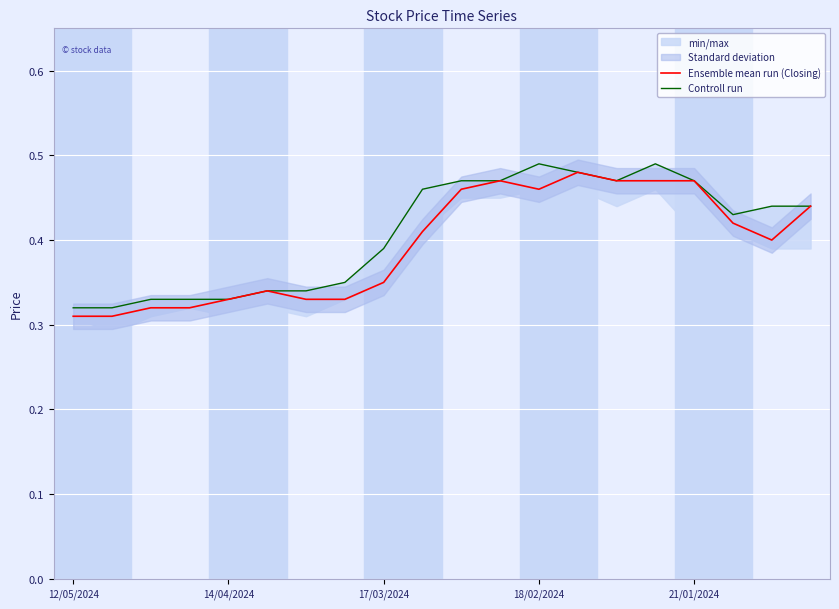

How many series are shown in this chart?

2